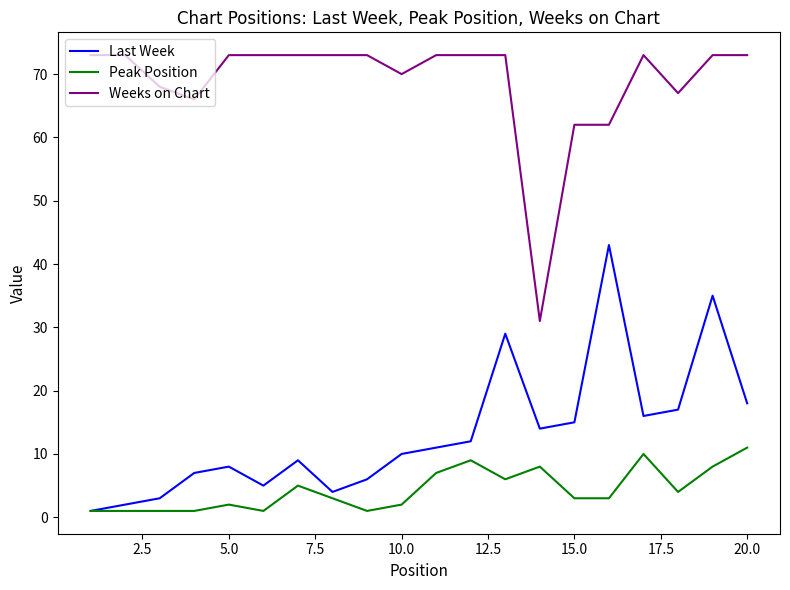

Does the chart have visible grid lines?

No